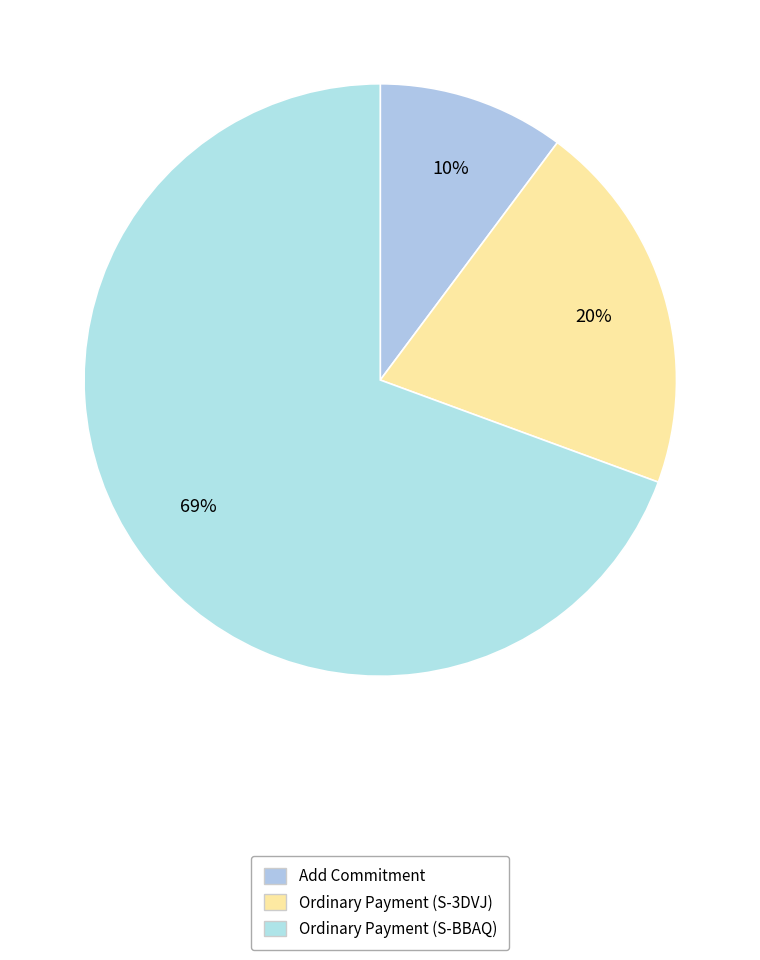

To the nearest percent, what is the combined percentage of Add Commitment and Ordinary Payment (S-BBAQ)?

80%